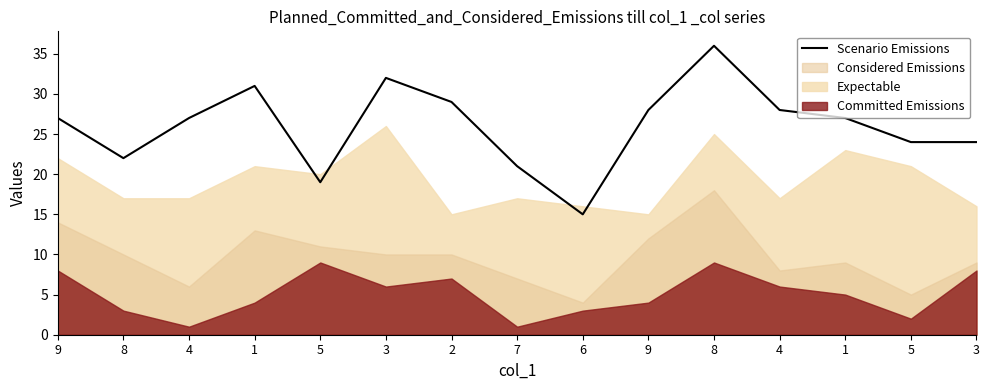

What is the difference between the maximum and second lowest values?

17